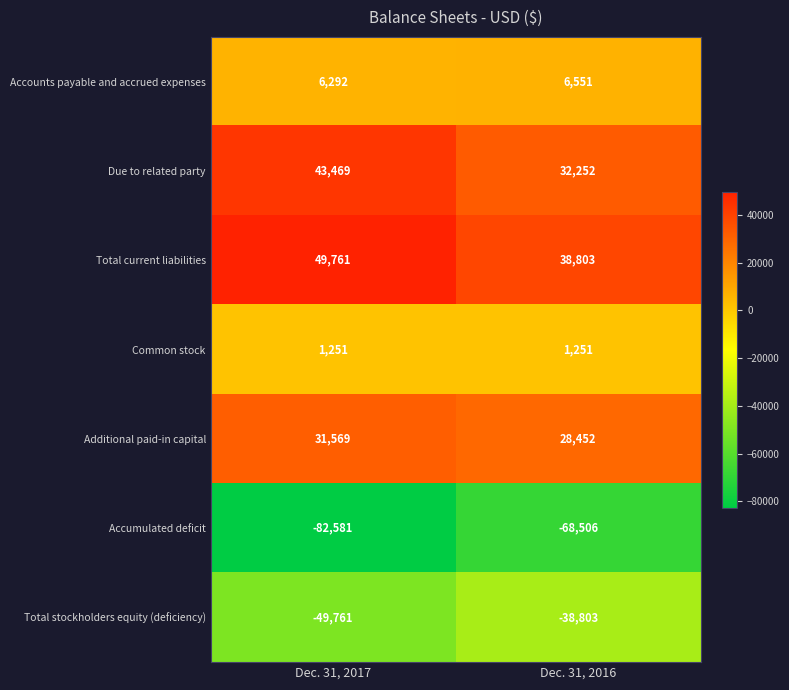

What is the average value of the Total stockholders equity (deficiency) series?

-44282